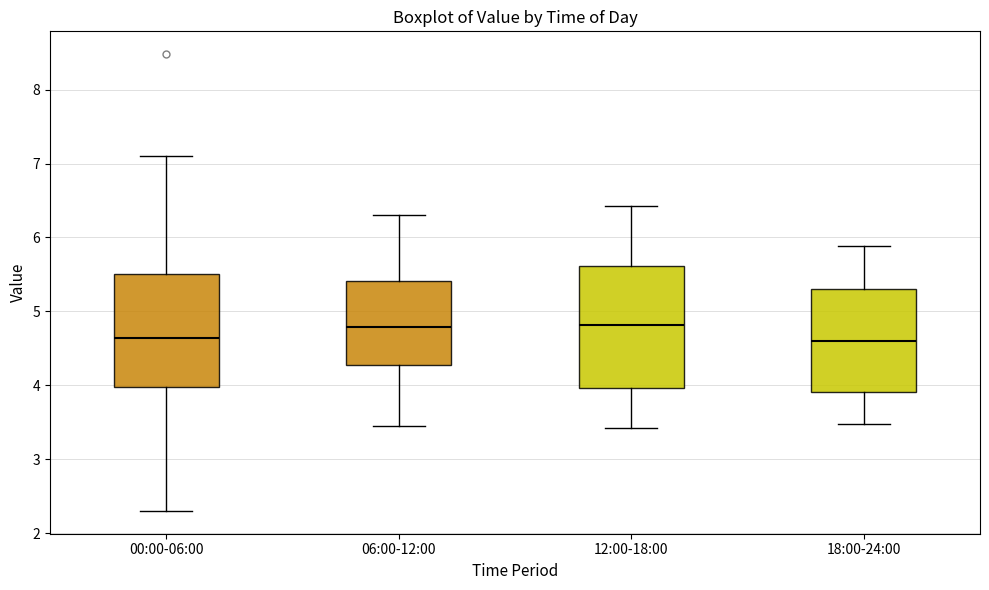

Reading left to right, transcribe this box plot: for each box, give where its median line is, the range the box spans, and where its two whiskers end, as read against the y-axis. The values are not printed on the chart, so give them approximately, as read against the axis.

00:00-06:00: median 4.6, box 4.0 to 5.5, whiskers 2.3 to 7.1
06:00-12:00: median 4.8, box 4.3 to 5.4, whiskers 3.5 to 6.3
12:00-18:00: median 4.8, box 4.0 to 5.6, whiskers 3.4 to 6.4
18:00-24:00: median 4.6, box 3.9 to 5.3, whiskers 3.5 to 5.9